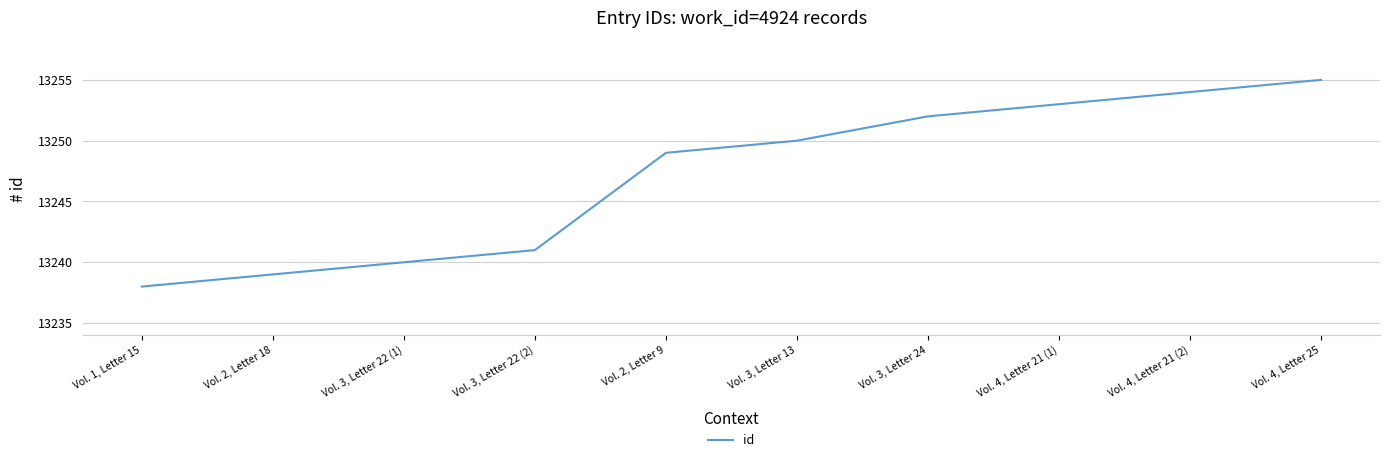

What is the maximum value shown in the chart?

13255